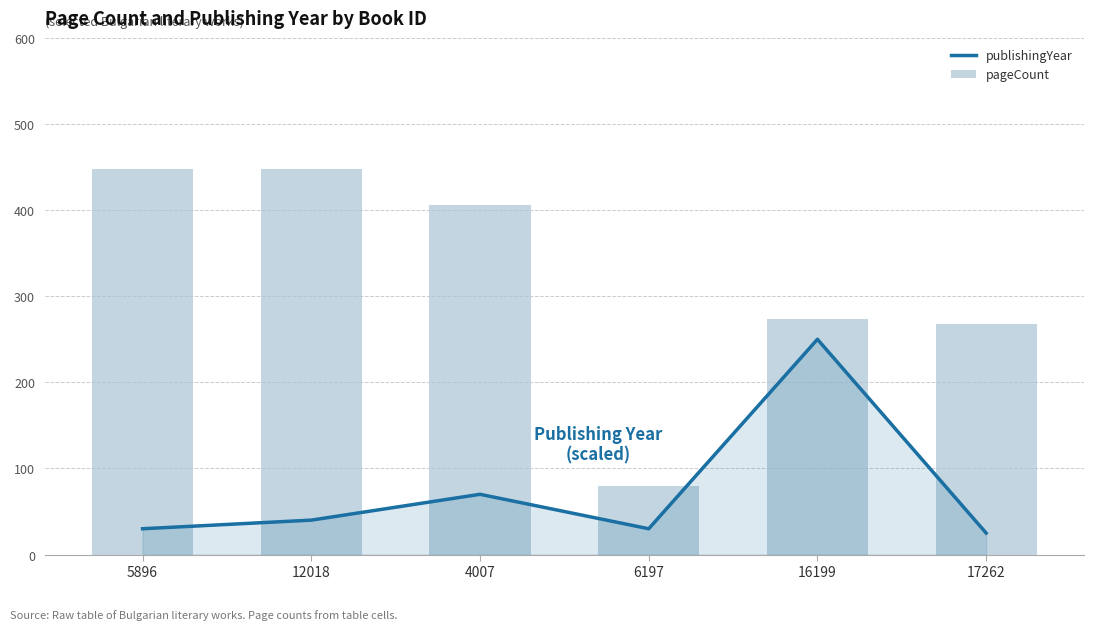

What is the sum of all publishingYear values?

445